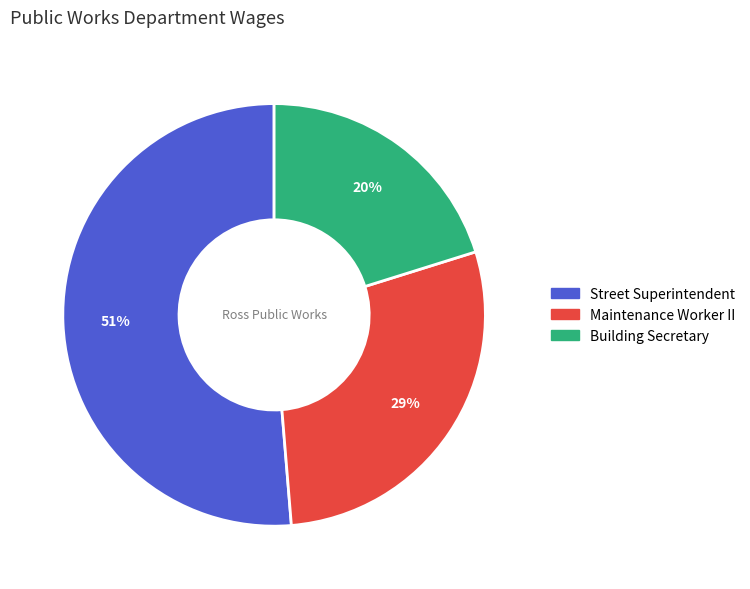

Does any single category account for the majority?

Yes